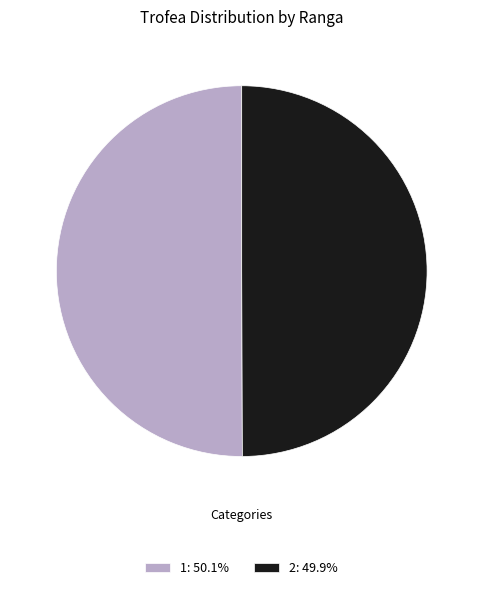

What is the ratio of the value at 1: 50.1% to the value at 2: 49.9%?

1.0